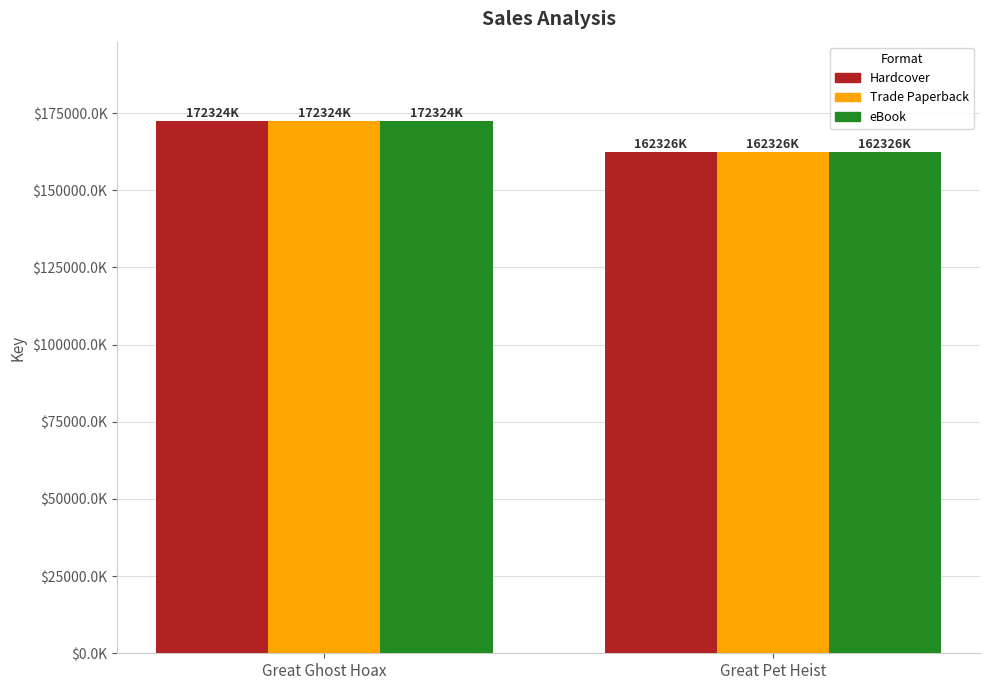

Does the chart contain stacked bars?

No